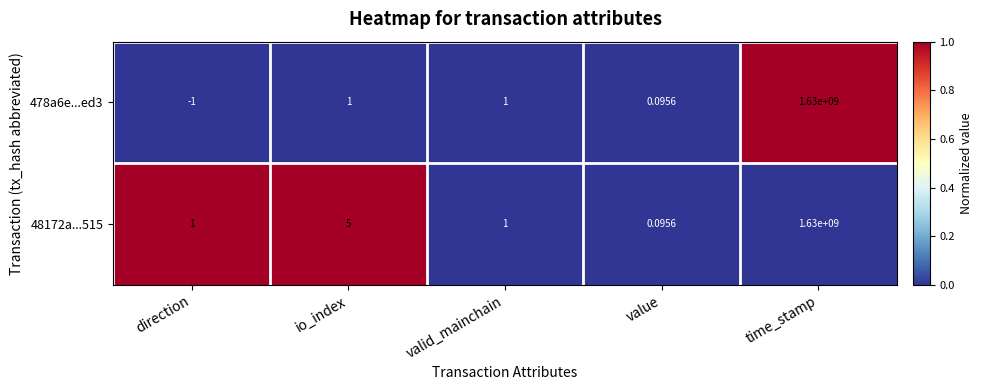

Is the value of 478a6e...ed3 at valid_mainchain greater than the value of 48172a...515 at time_stamp?

No